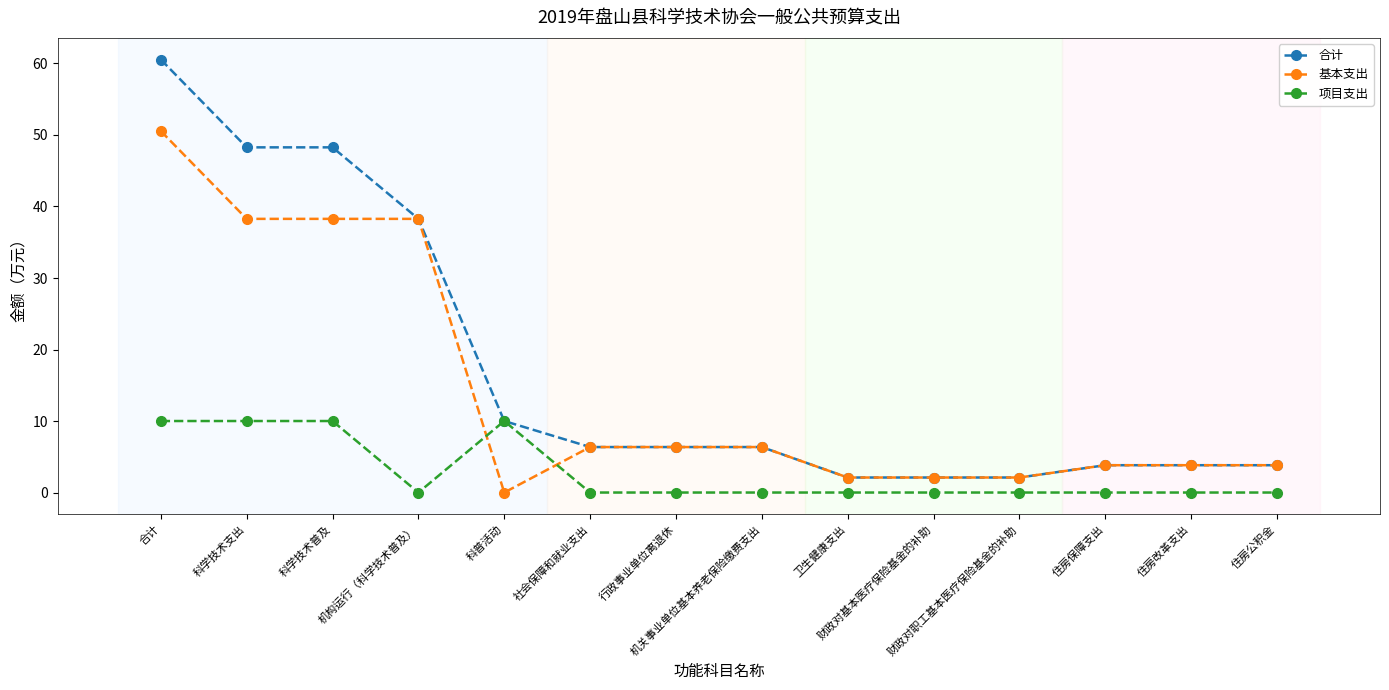

What is the highest value of the 项目支出 series?

10.0